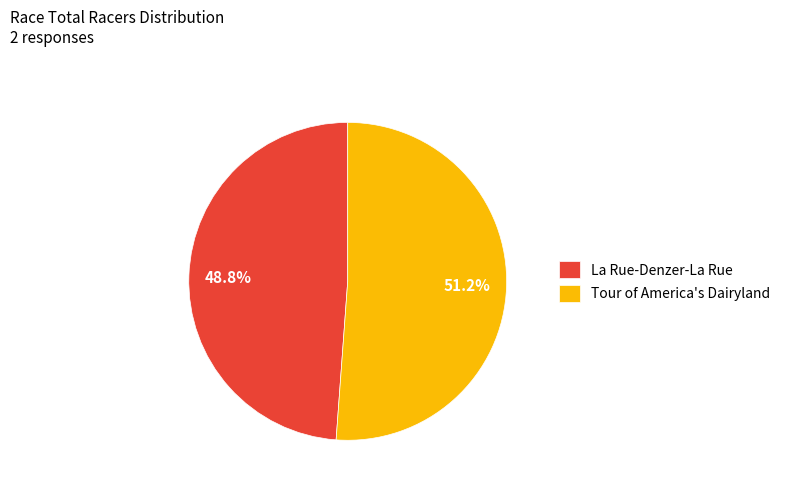

To the nearest percent, what is the difference between the La Rue-Denzer-La Rue and Tour of America's Dairyland slice percentages?

2%